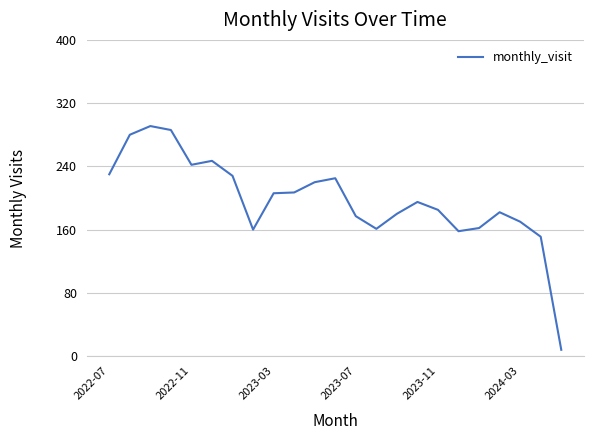

Does the chart have visible grid lines?

Yes